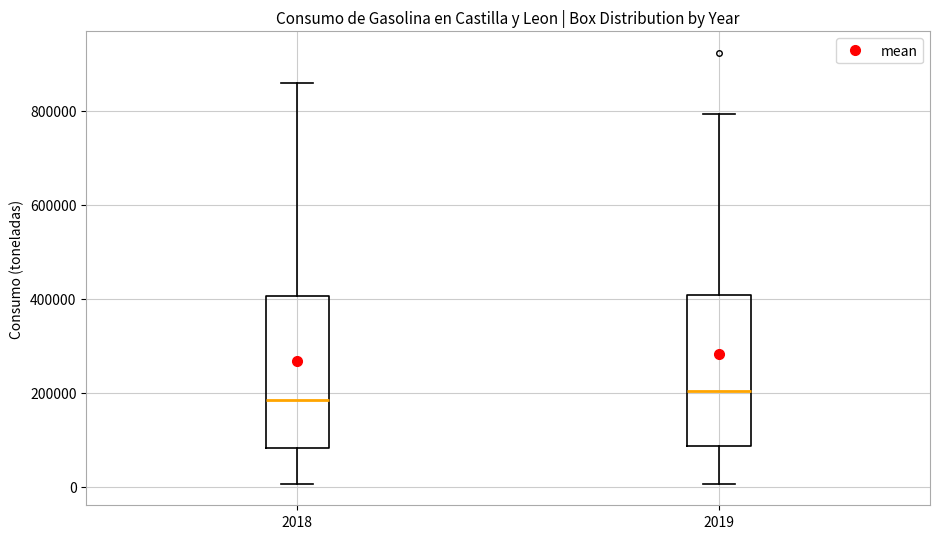

Where is the lower edge of the box at x = 2018 on the y-axis? The values are not printed on the chart, so give them approximately, as read against the axis.

80000